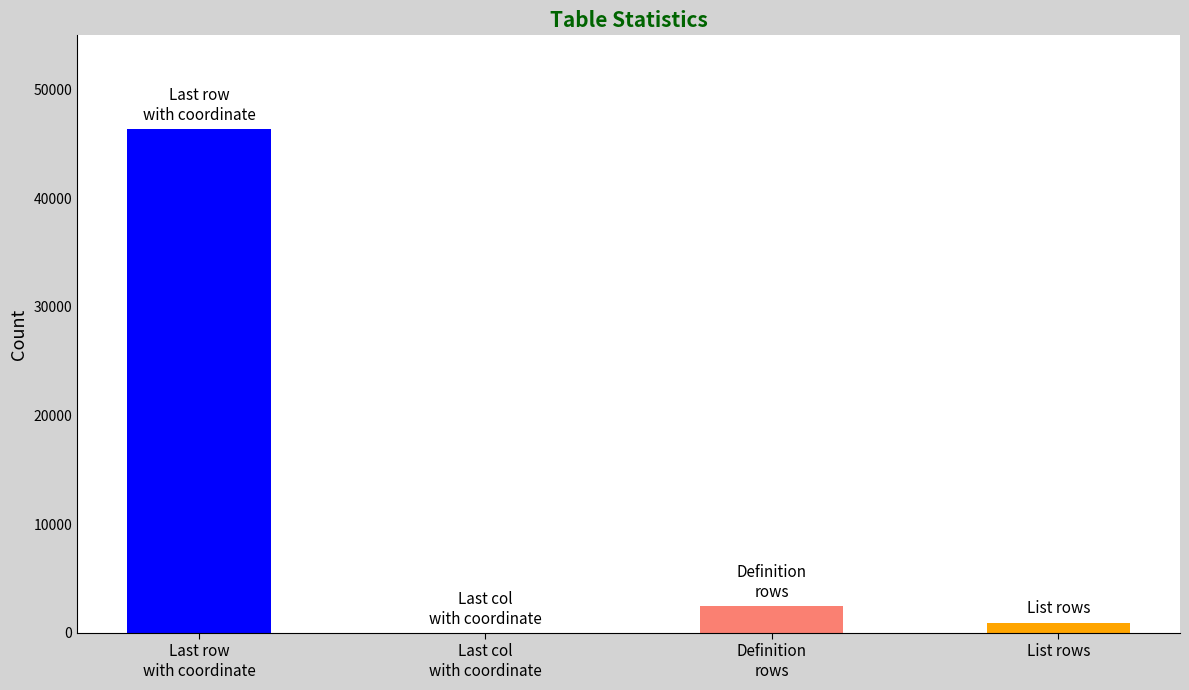

What is the change in value from Last col
with coordinate to List rows?

+930